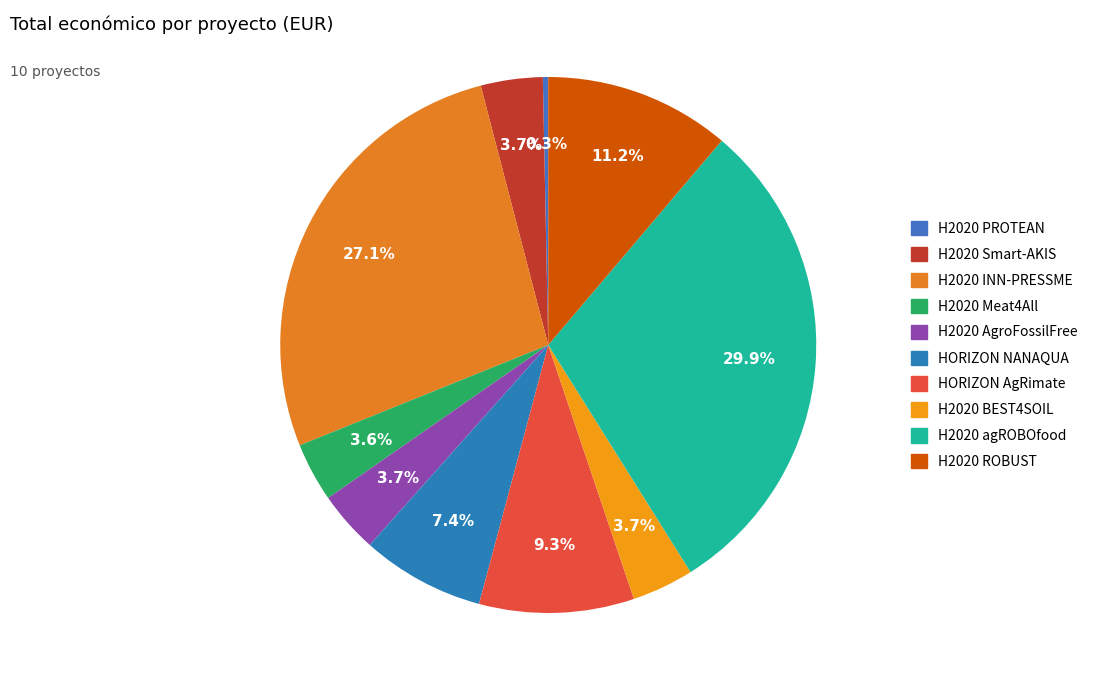

What portion of the pie excludes H2020 PROTEAN?

99.7%